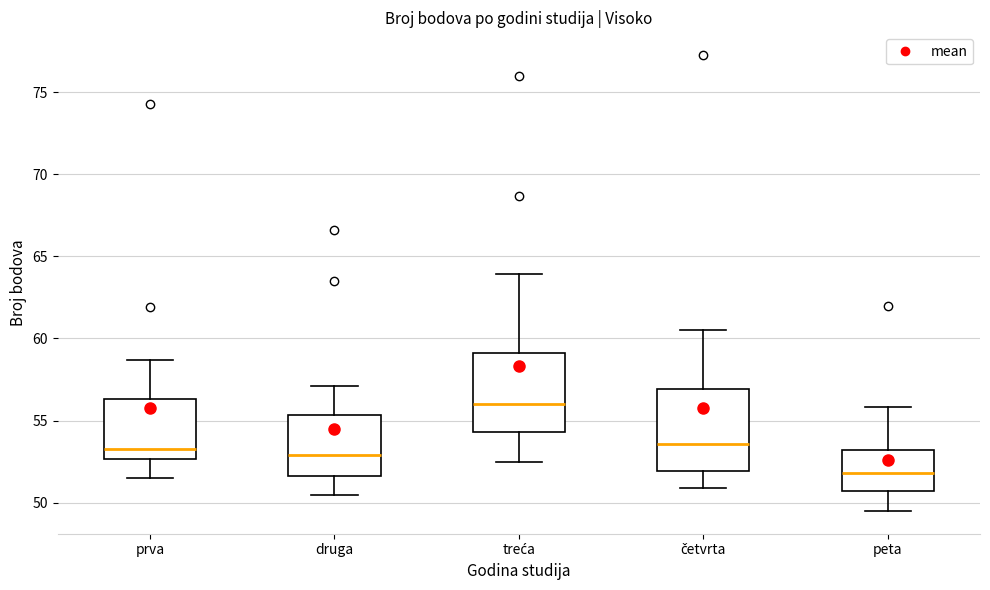

Reading left to right, read every box against the y-axis: the position of its median line, the range the box covers, and the ends of its whiskers. The values are not printed on the chart, so give them approximately, as read against the axis.

prva: median 53.5, box 52.5 to 56.5, whiskers 51.5 to 58.5
druga: median 53.0, box 51.5 to 55.5, whiskers 50.5 to 57.0
treća: median 56.0, box 54.5 to 59.0, whiskers 52.5 to 64.0
četvrta: median 53.5, box 52.0 to 57.0, whiskers 51.0 to 60.5
peta: median 52.0, box 50.5 to 53.0, whiskers 49.5 to 56.0